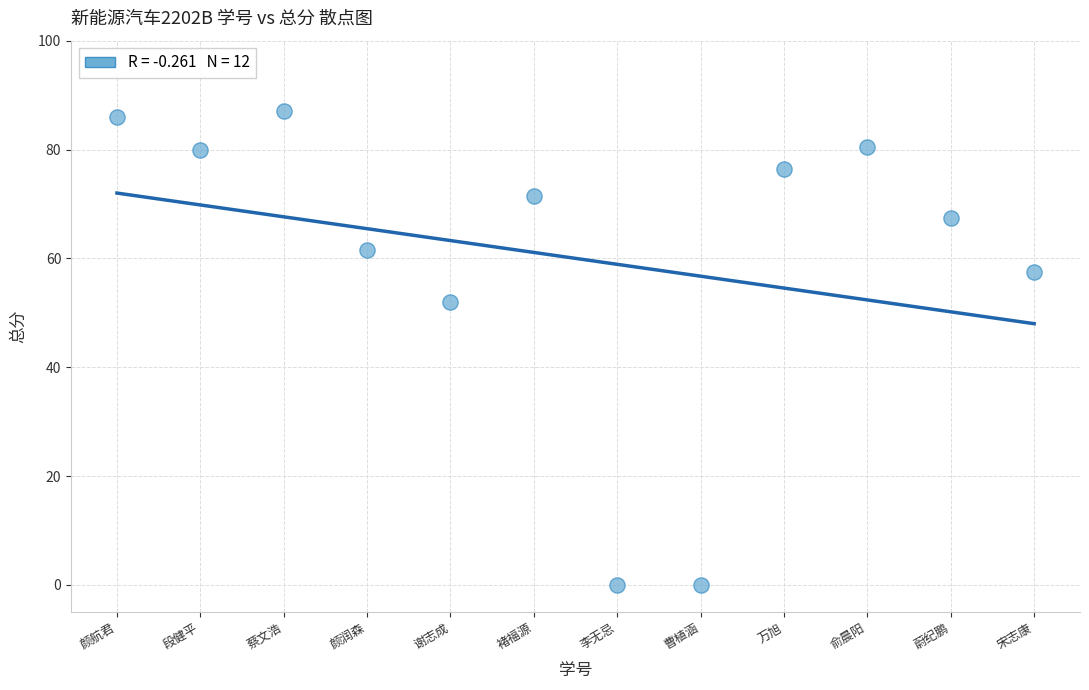

What is the average Y value?

60.0